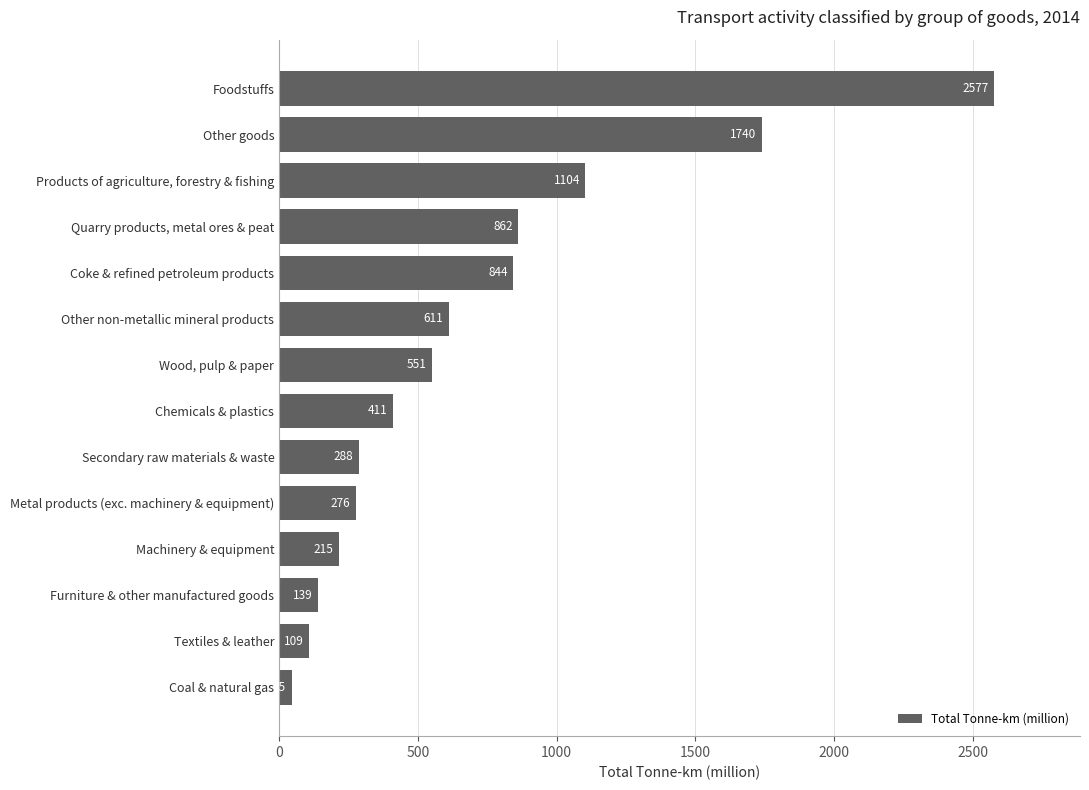

What is the sum of all values?

9772